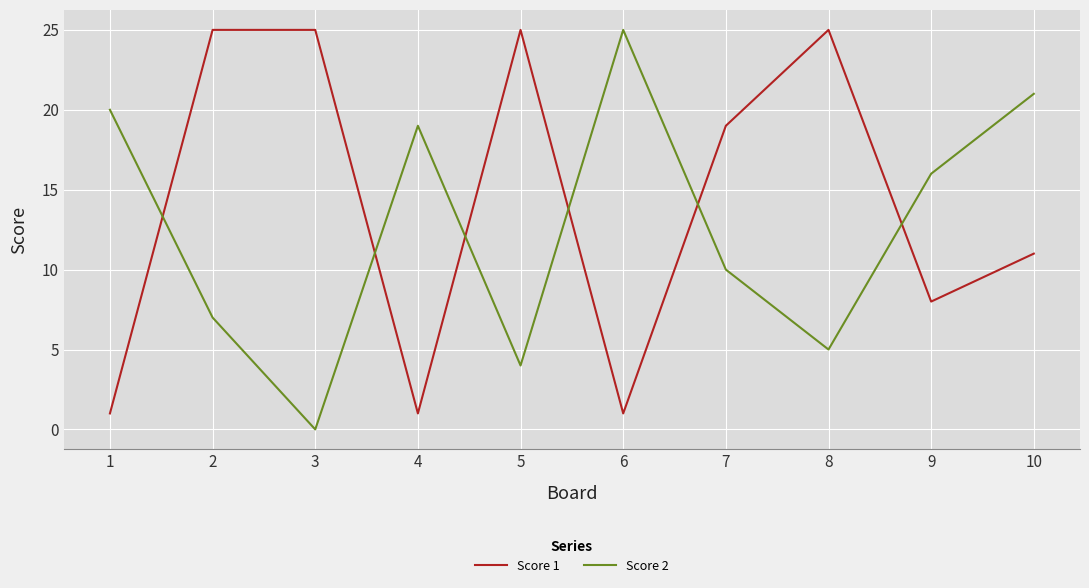

Reading left to right, list all the values displayed in this chart.

Score 1: 1=1	2=25	3=25	4=1	5=25	6=1	7=19	8=25	9=8	10=11
Score 2: 1=20	2=7	3=0	4=19	5=4	6=25	7=10	8=5	9=16	10=21